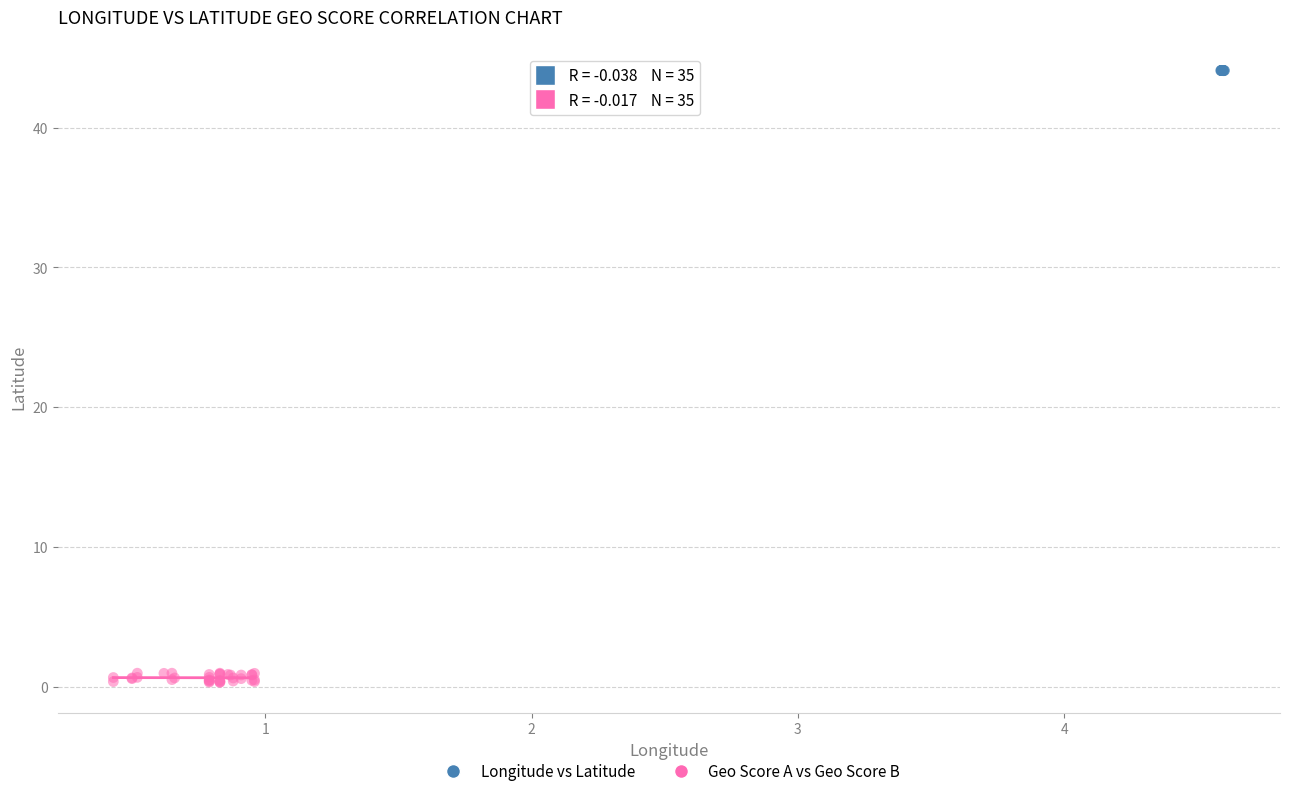

Which series reaches the minimum Y coordinate?

Geo Score A vs Geo Score B